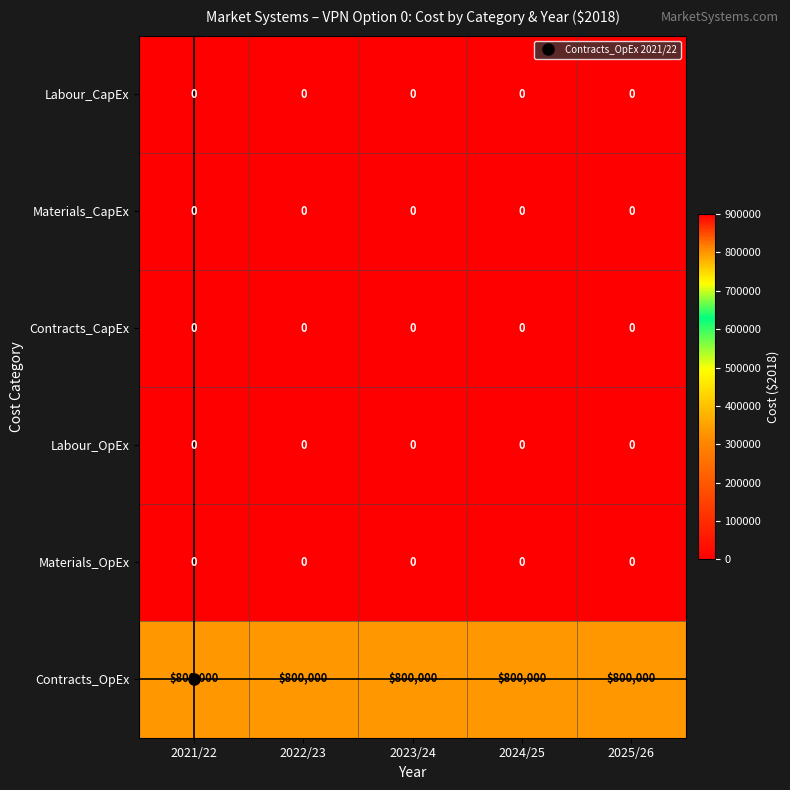

Read the Contracts_OpEx value at 2024/25.

800000